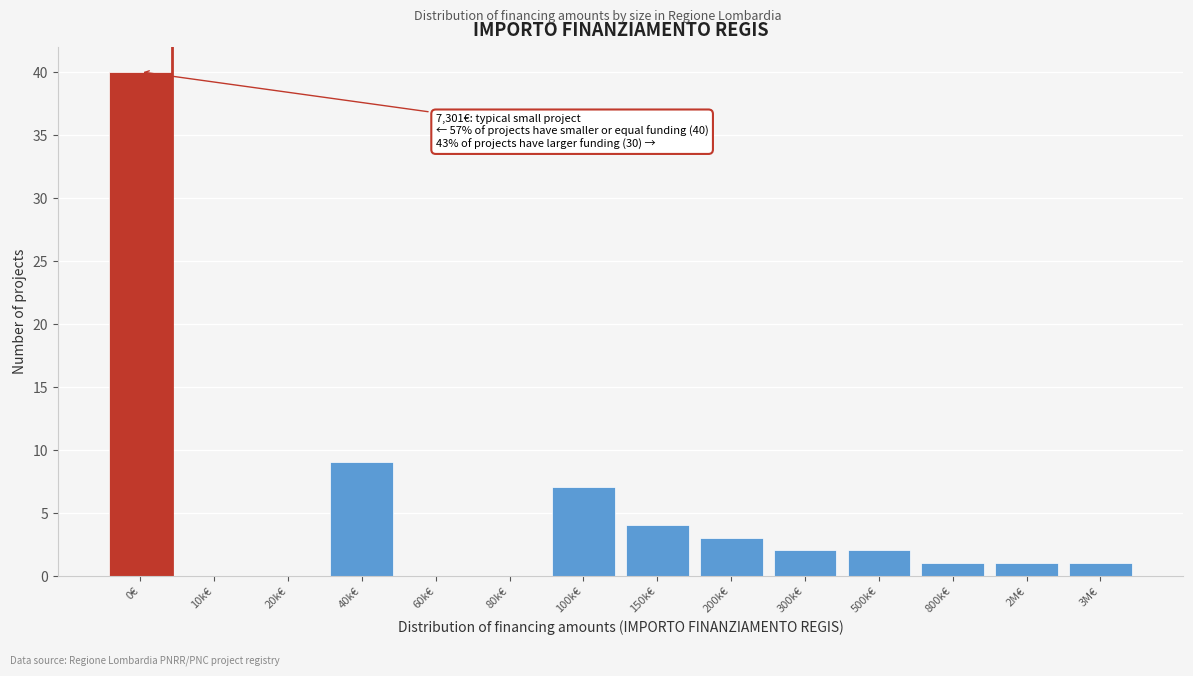

Reading left to right, what are all the values shown in this chart?

0€=40	10k€=0	20k€=0	40k€=9	60k€=0	80k€=0	100k€=7	150k€=4	200k€=3	300k€=2	500k€=2	800k€=1	2M€=1	3M€=1